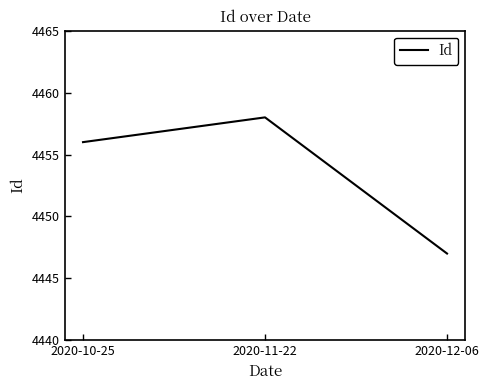

At which label is the value closest to 4452?

2020-10-25